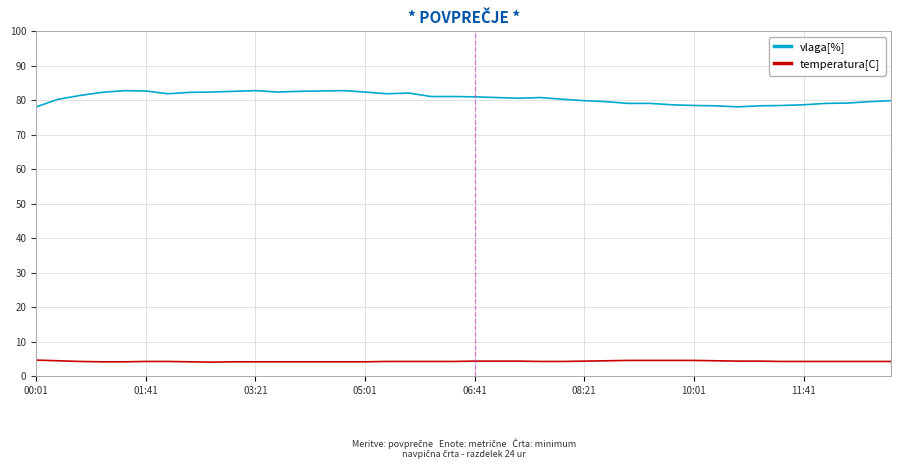

True or false: temperatura[C] and vlaga[%] intersect in this chart.

False